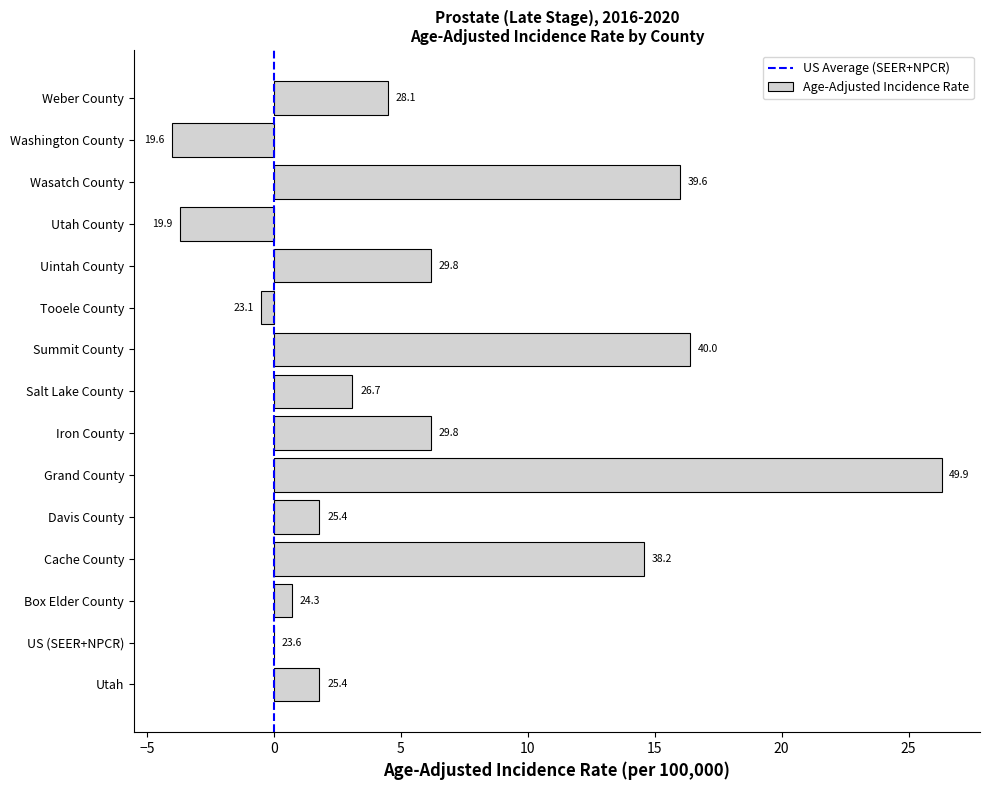

At which category does the chart reach its minimum across all series?

Washington County